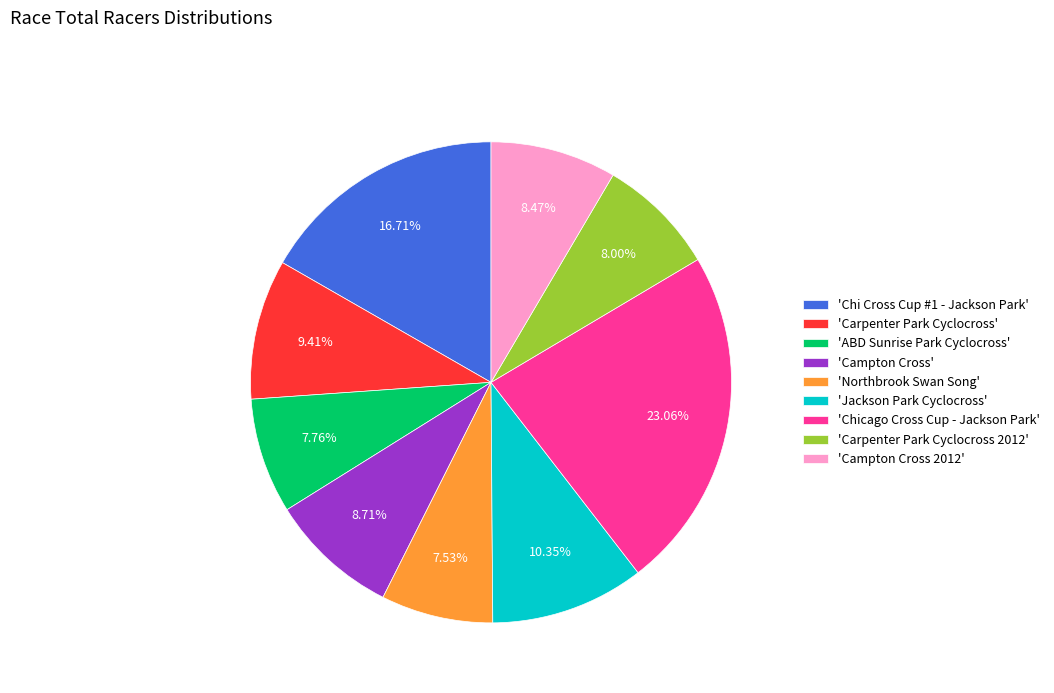

What is the largest slice in the pie chart?

'Chicago Cross Cup - Jackson Park'